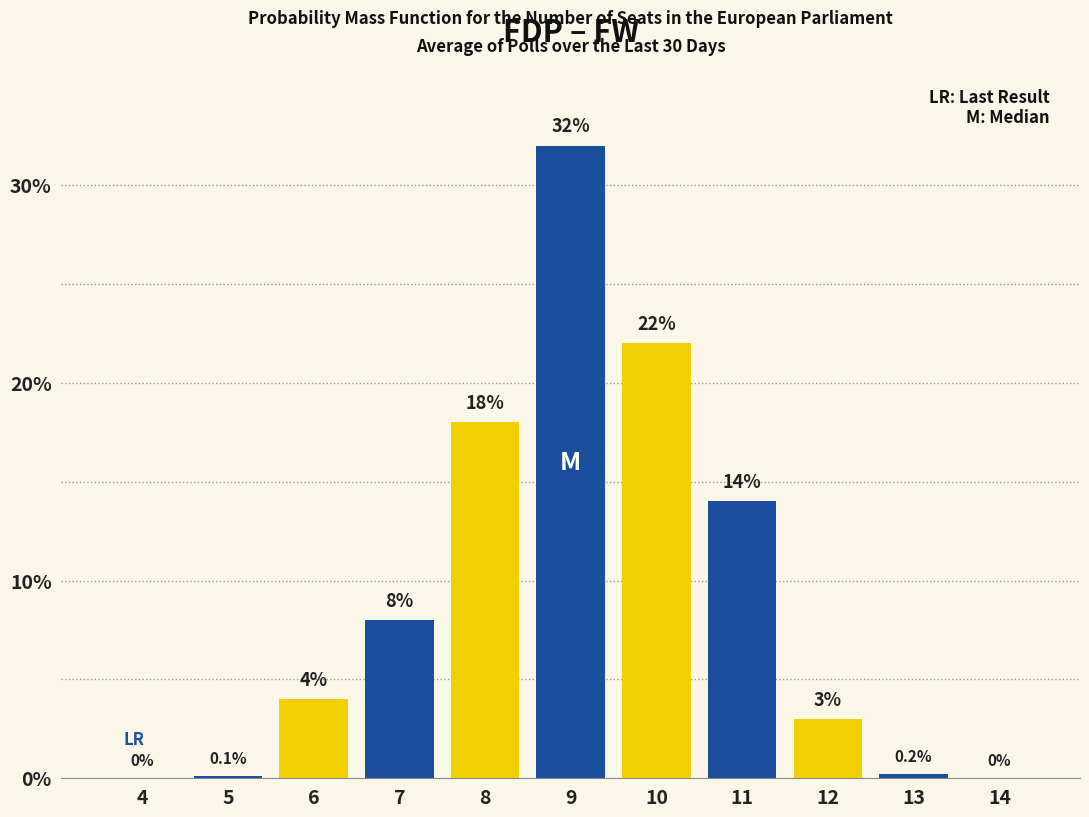

Reading left to right, what are all the values shown in this chart?

4=0.0	5=0.1	6=4.0	7=8.0	8=18.0	9=32.0	10=22.0	11=14.0	12=3.0	13=0.2	14=0.0